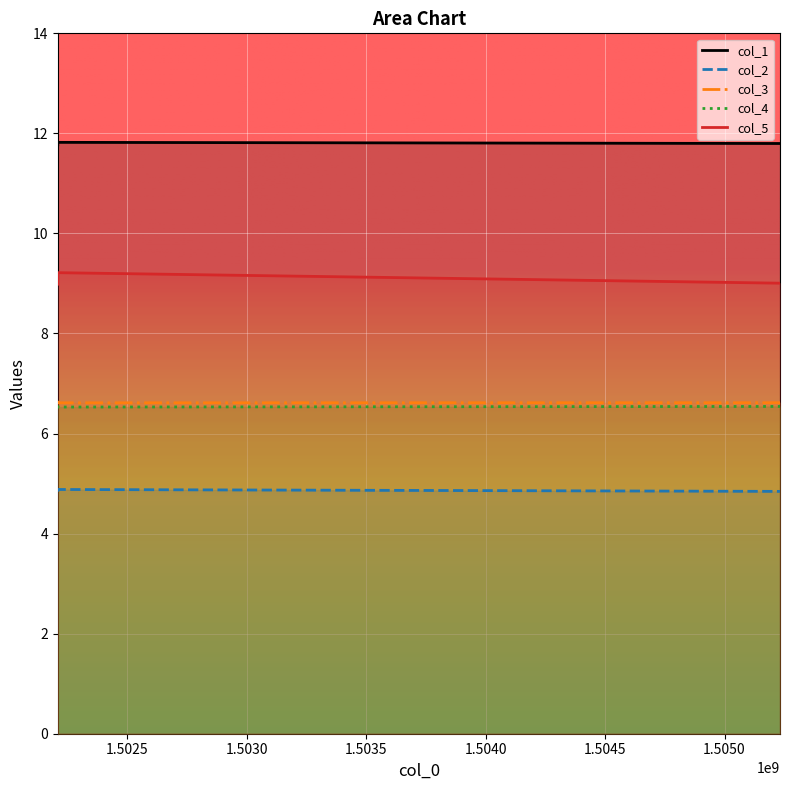

Count the col_3 values in the range 6 to 7.

3